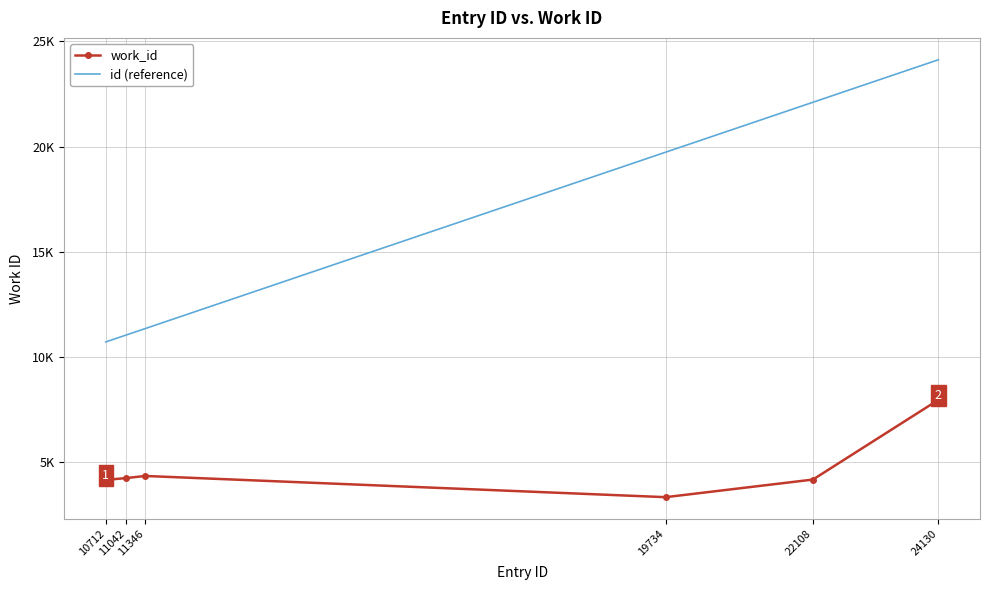

What are all the series names shown in the legend?

work_id, id (reference)